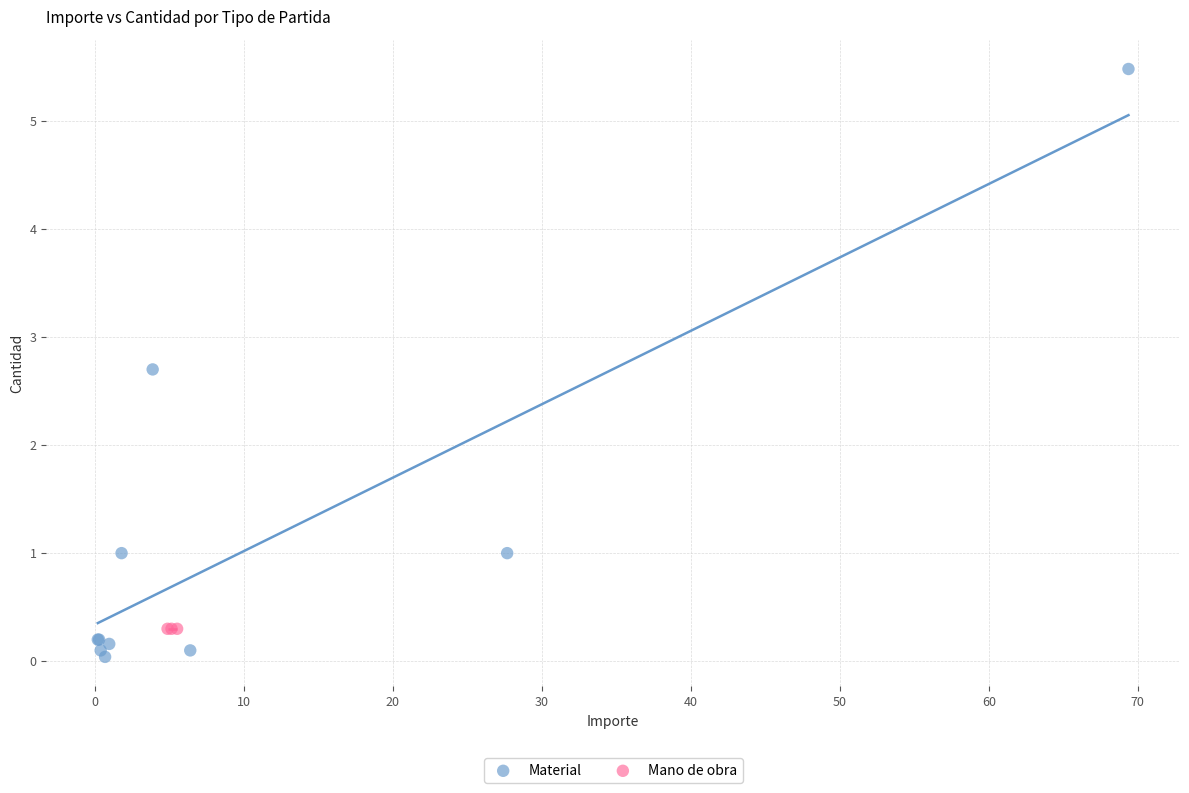

Which series contains the lowest Y value?

Material